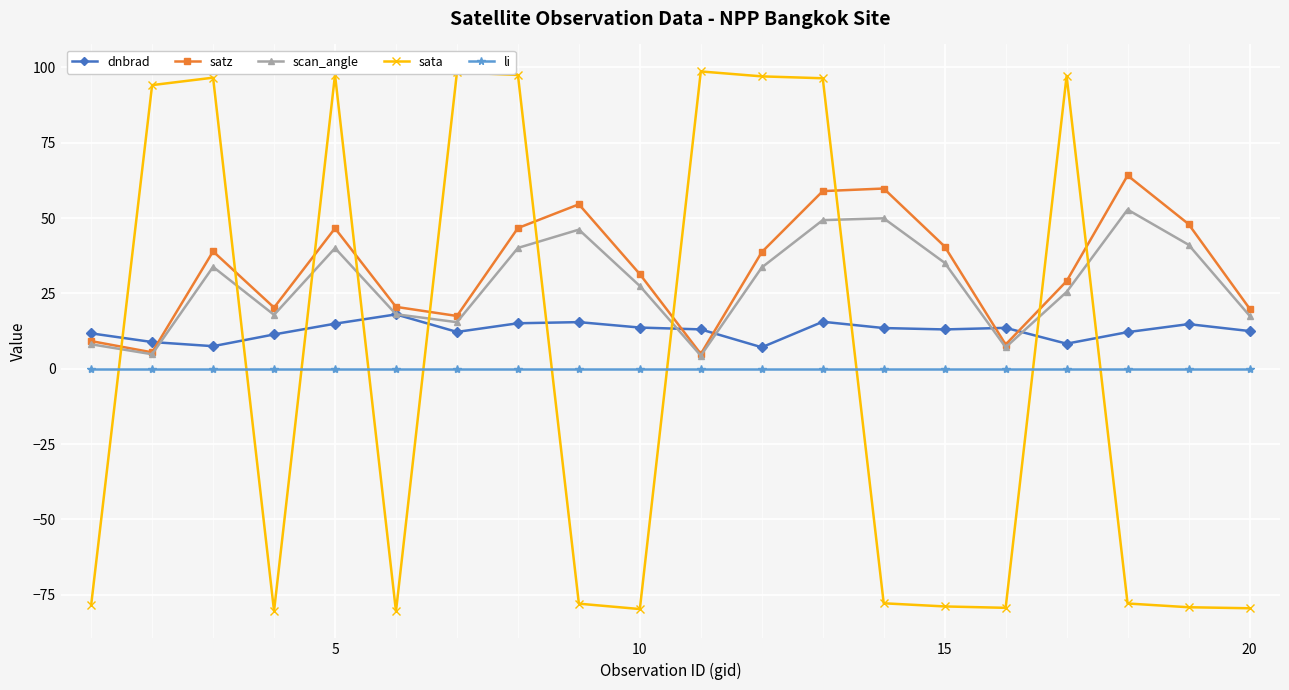

Which series has the widest spread of values?

sata